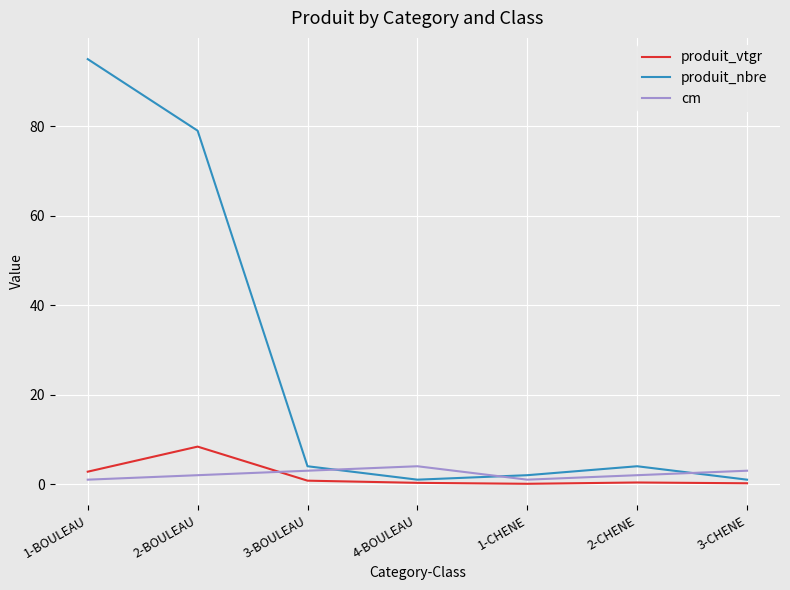

Is it true that produit_vtgr equals 0.2 at 3-CHENE?

True